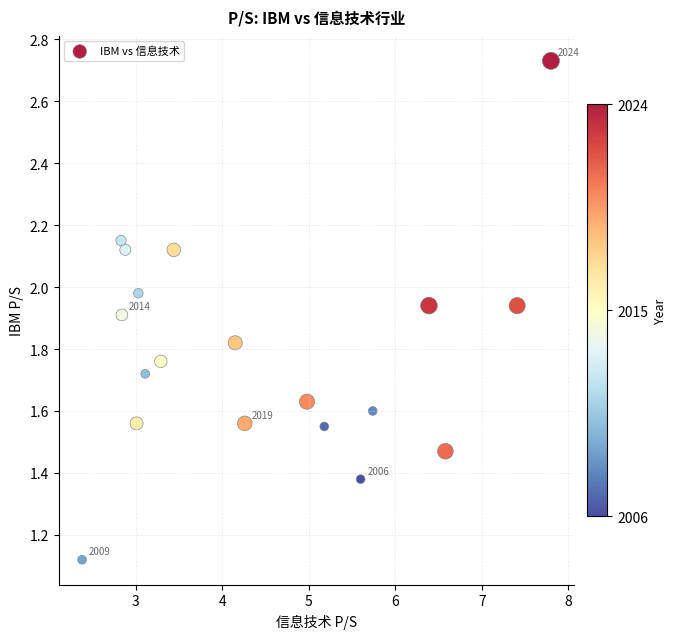

What is the range of X values (max minus min)?

5.4